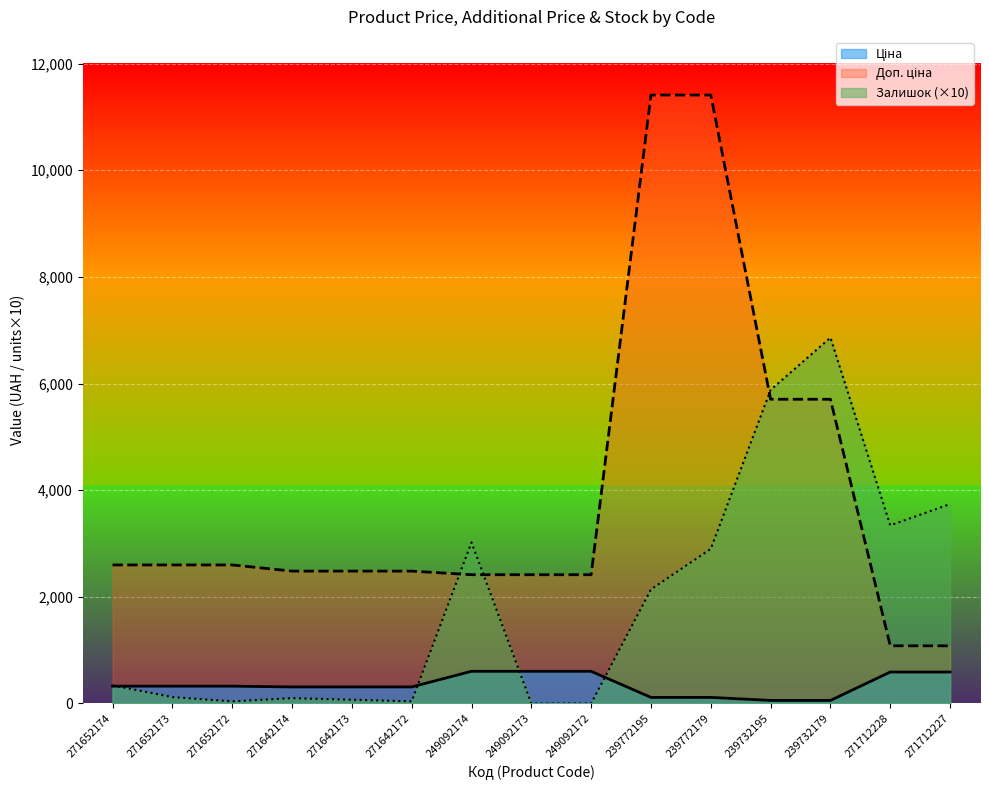

Between 271652174 and 239772195, which series saw the biggest shift?

Доп. ціна